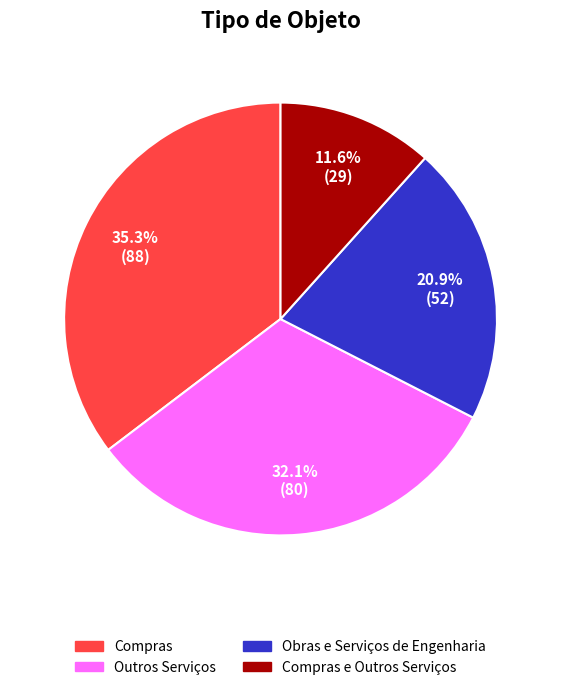

Is there any slice that represents more than half of the pie?

No